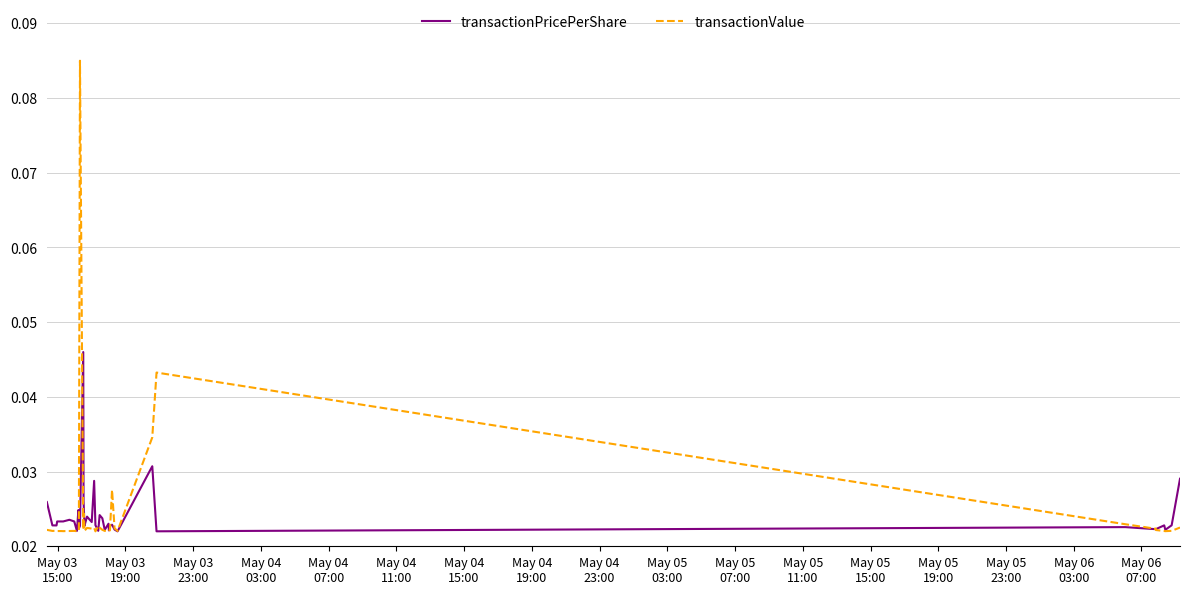

List the series in order of their peak value, lowest first.

transactionPricePerShare, transactionValue